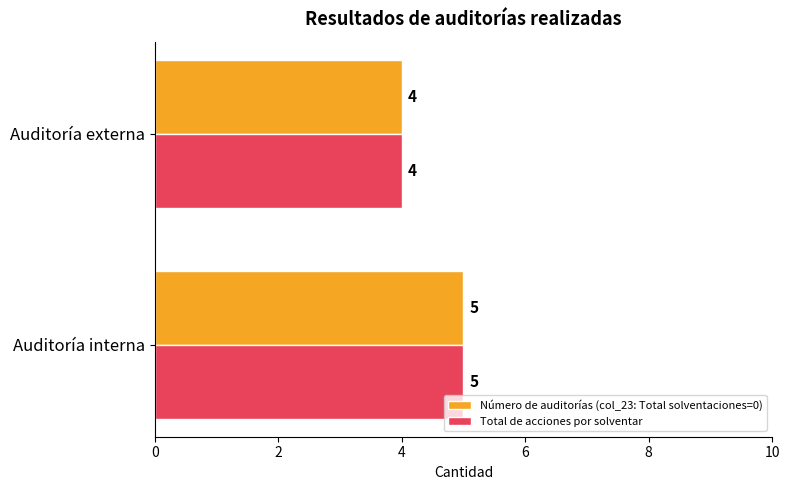

How many Número de auditorías (col_23: Total solventaciones=0) values are between 4 and 5?

2